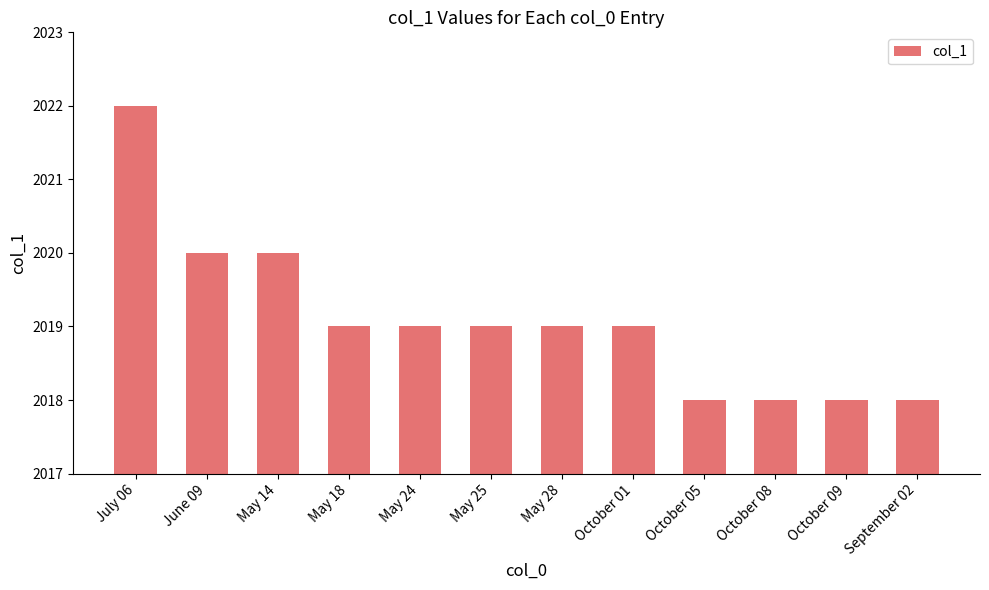

What is the label of the 11th bar from the right?

June 09